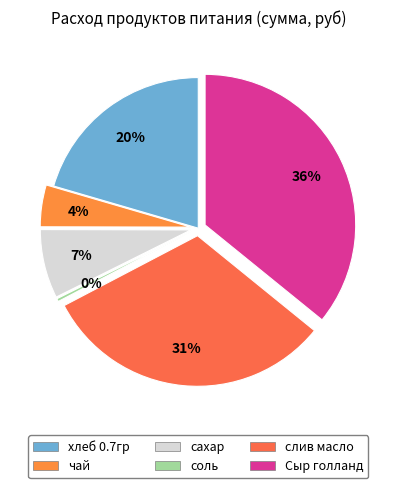

What percentage is the слив масло slice, to the nearest percent?

31%